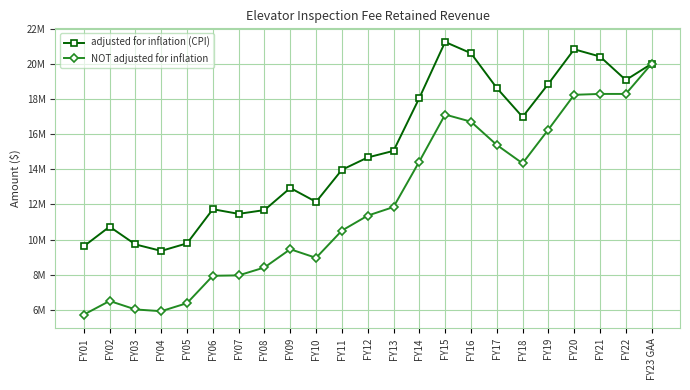

What is the label of the 4th point from the left?

FY04